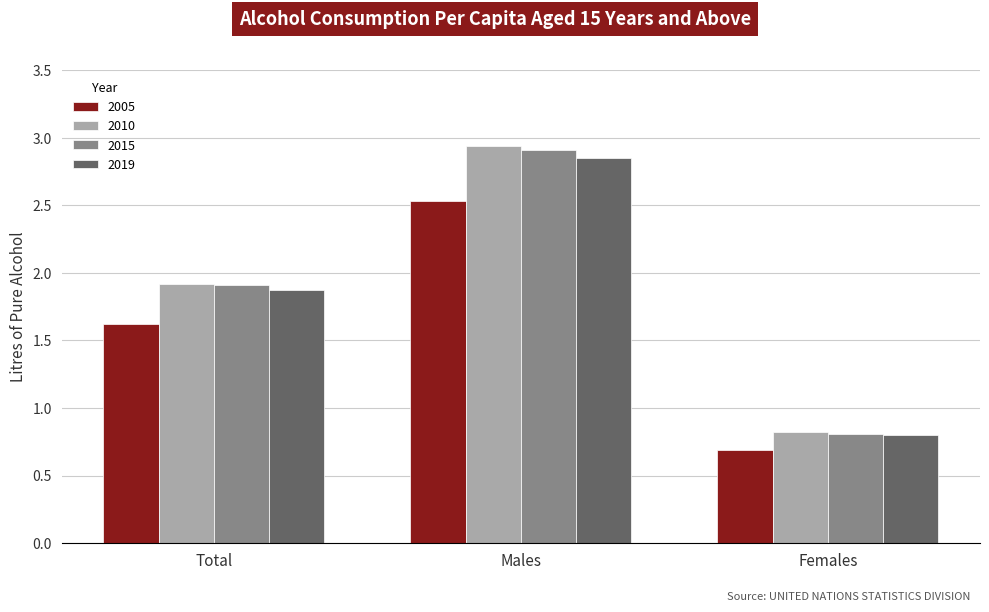

Is it true that 2019 equals 1.9 at Total?

True